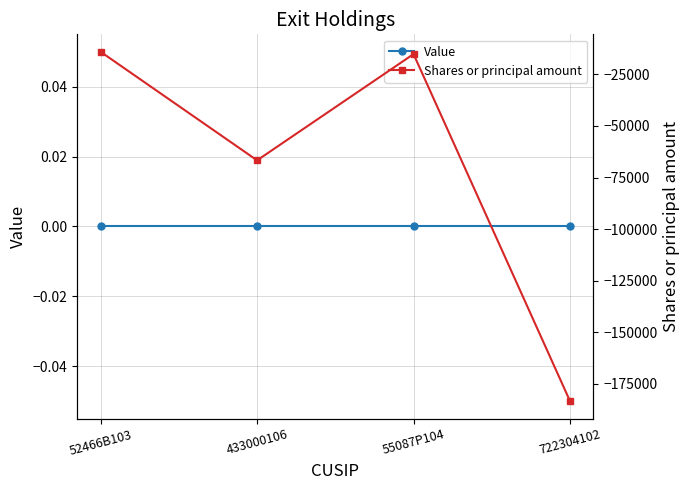

Reading left to right, list all the values displayed in this chart.

Value: 52466B103=0	433000106=0	55087P104=0	722304102=0
Shares or principal amount: 52466B103=-14075	433000106=-66667	55087P104=-15185	722304102=-183293